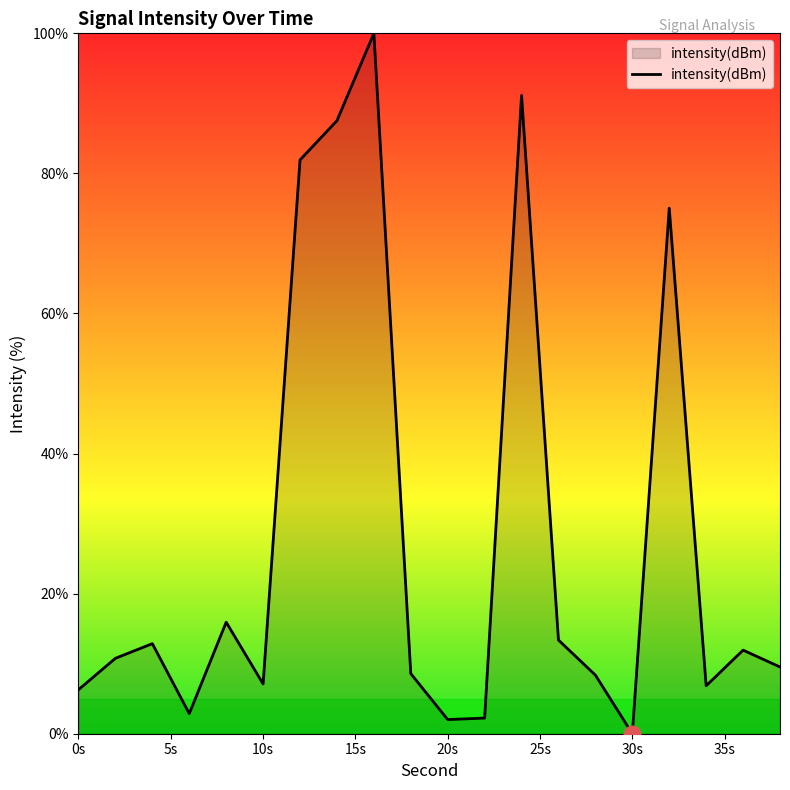

What is the difference between the maximum and minimum values?

100.0